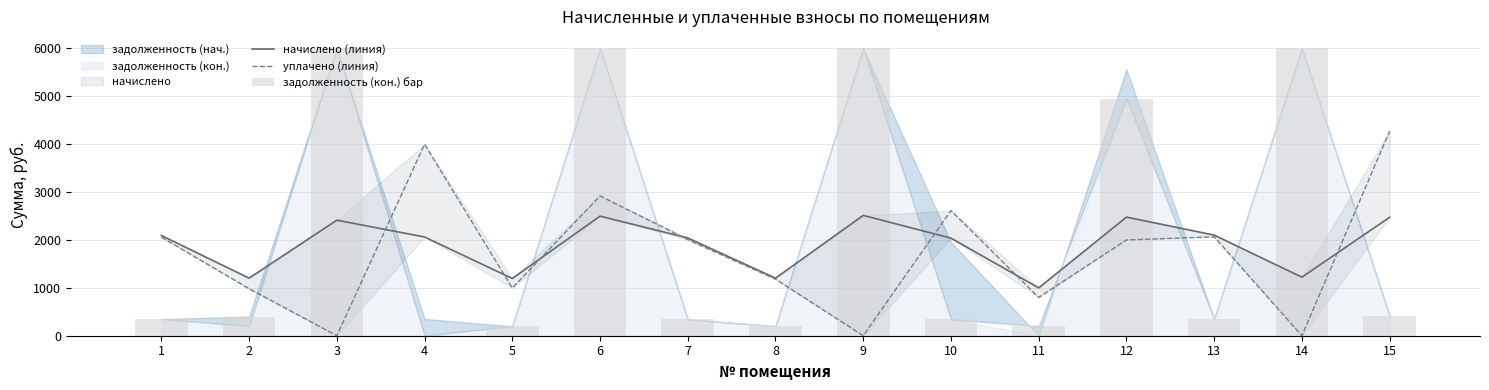

Reading right to left, list all the values displayed in this chart.

начислено (линия): 2473.5	1222.8	2101.9	2477.5	999.0	2038.0	2513.5	1202.8	2042.0	2497.5	1194.8	2062.0	2413.6	1202.8	2093.9
уплачено (линия): 4272.7	0.0	2066.2	2000.0	799.7	2613.5	0.0	1182.3	2007.2	2920.0	996.0	3998.9	0.0	981.9	2058.2
задолженность (кон.) бар: 412.2	6000.0	350.3	4950.7	199.3	339.7	6000.0	200.5	340.3	6000.0	199.1	0.0	6000.0	401.4	349.0